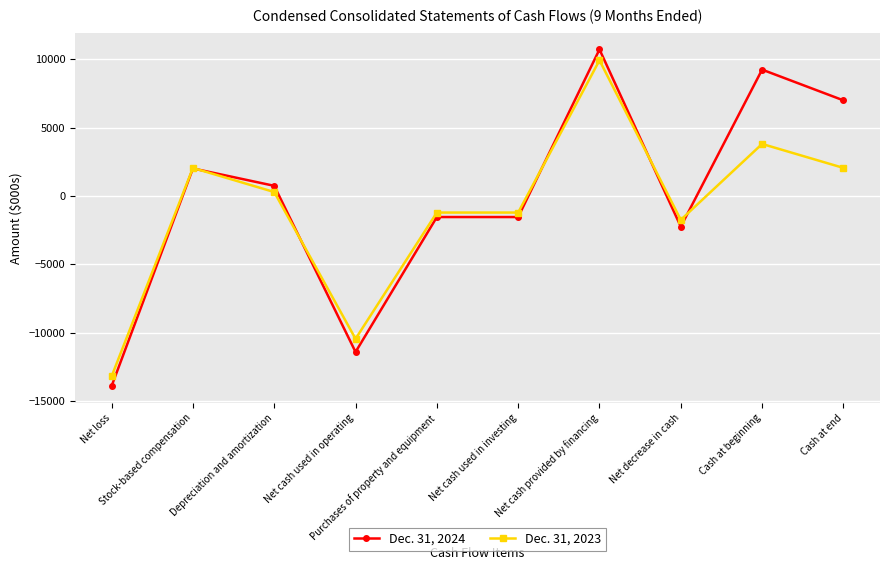

At which category is the sum across all series the highest?

Net cash provided by financing